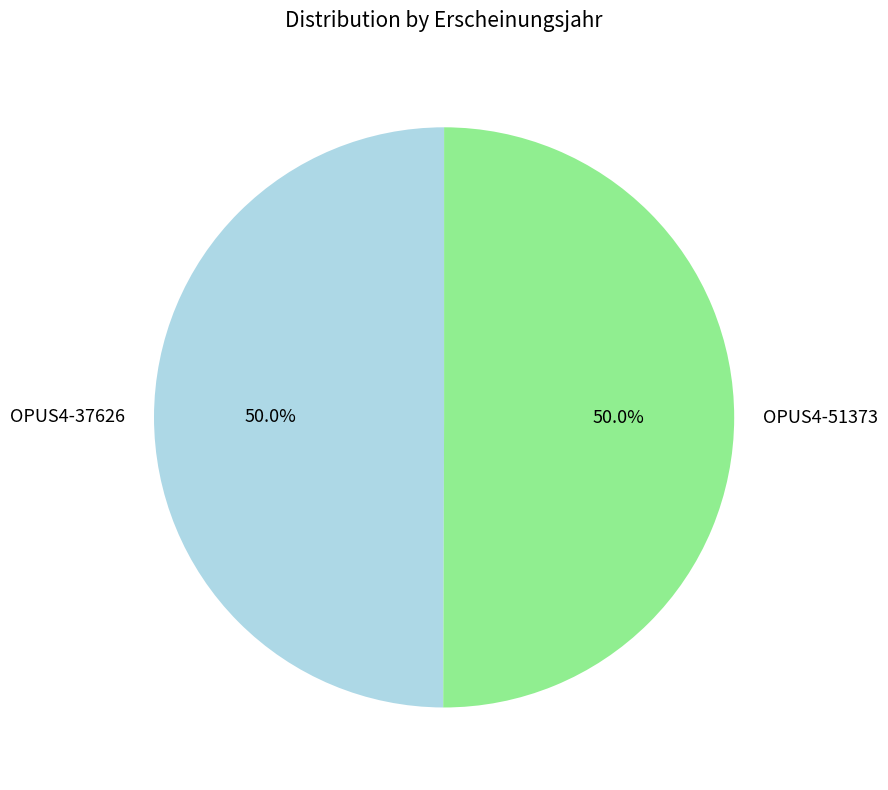

True or false: OPUS4-51373 accounts for 50% of the total.

True